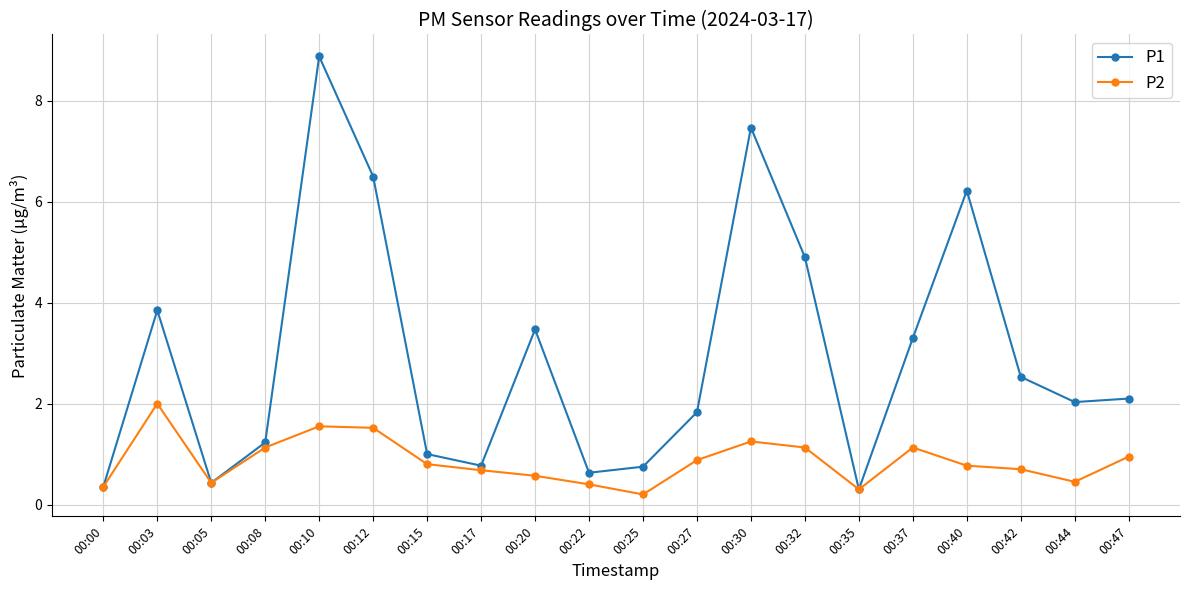

What are all the series names shown in the legend?

P1, P2